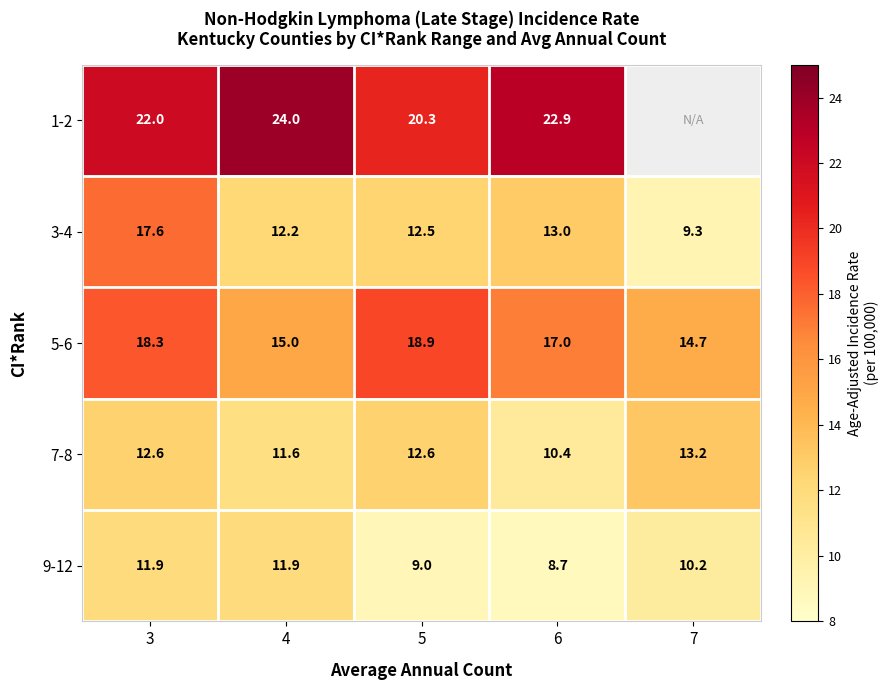

What is the sum of the 3-4 values at 4 and 5?

24.7